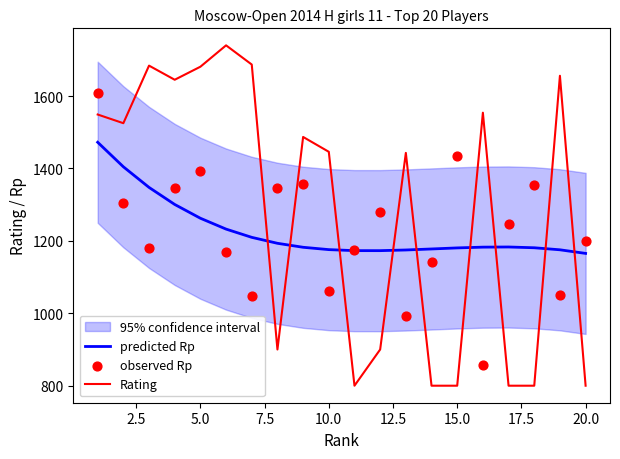

True or false: predicted Rp and Rating cross at least once.

True